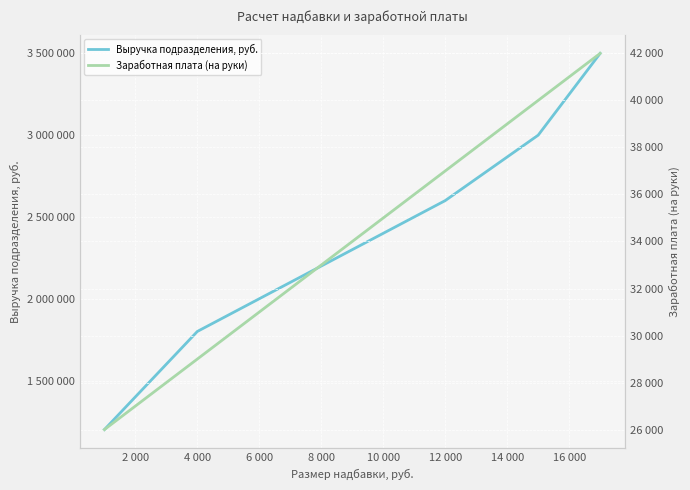

What is the highest value of the Выручка подразделения, руб. series?

3500000